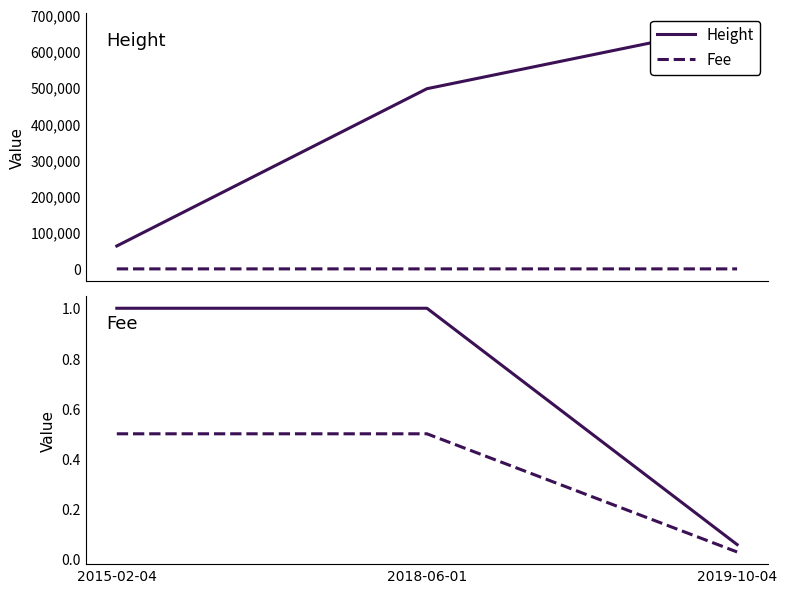

What is the label of the 3rd point from the right?

2015-02-04